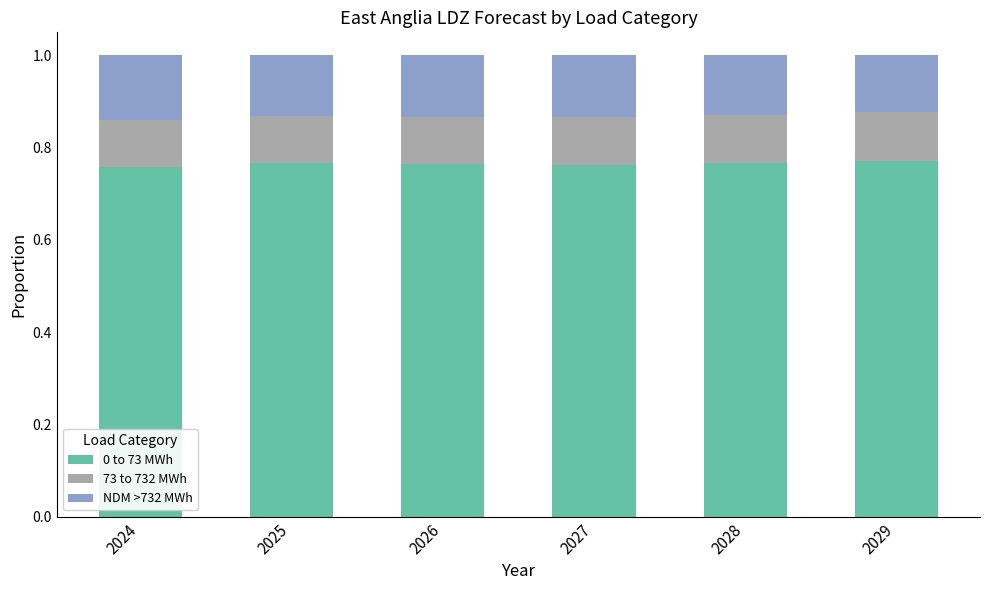

What is the total value across all series at 2024?

1.0